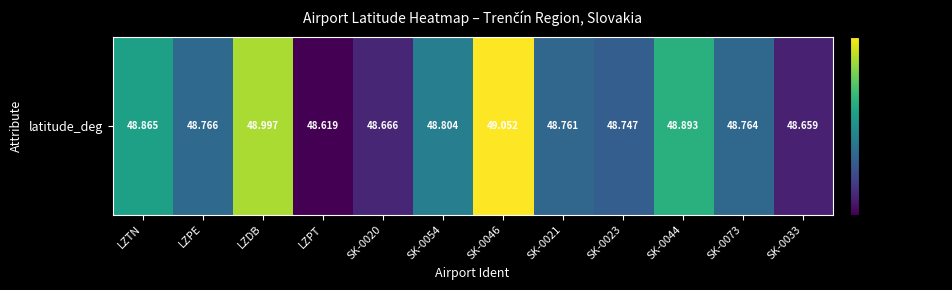

What is the difference between the maximum and minimum values?

0.4